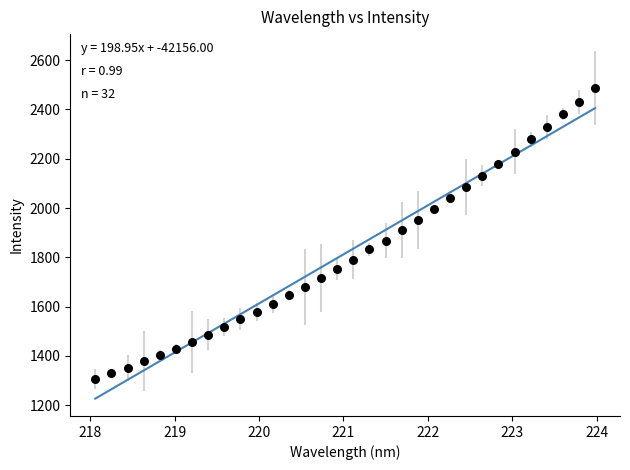

What is the range of Y values (max minus min)?

1180.9